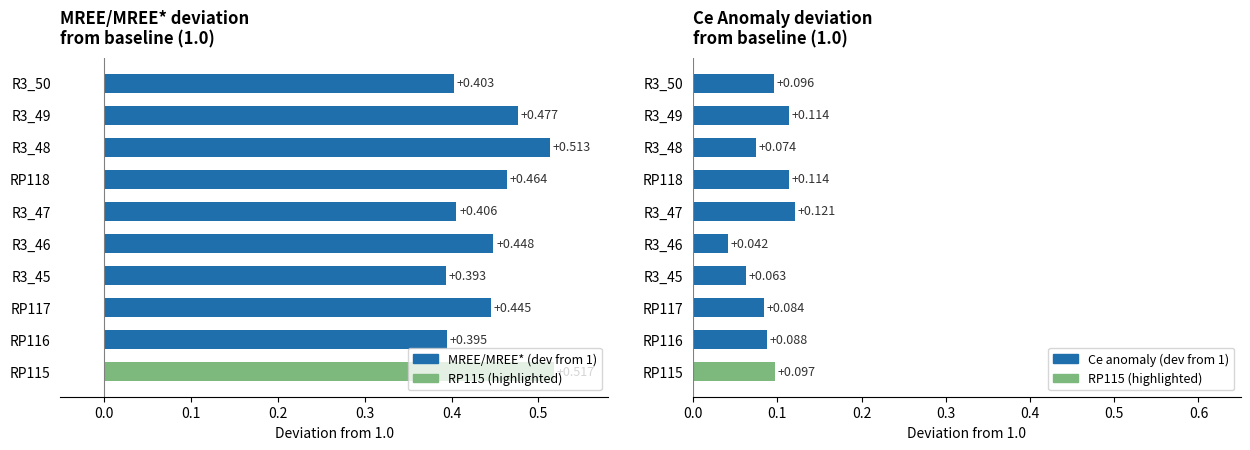

Does the chart contain stacked bars?

No